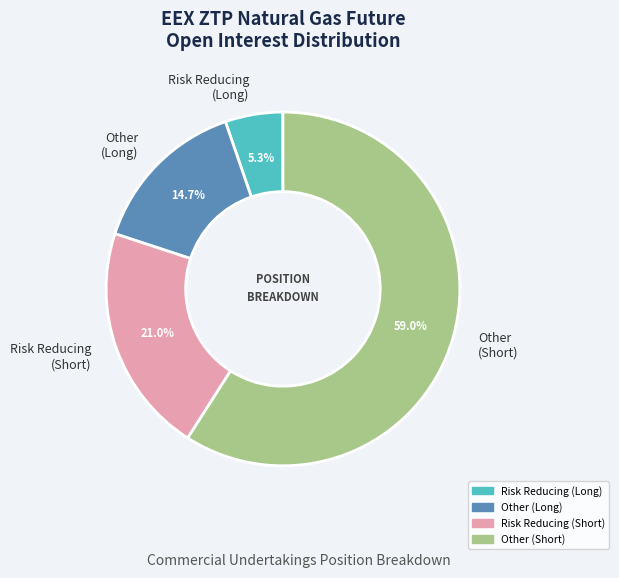

What is the majority slice?

Other (Short)